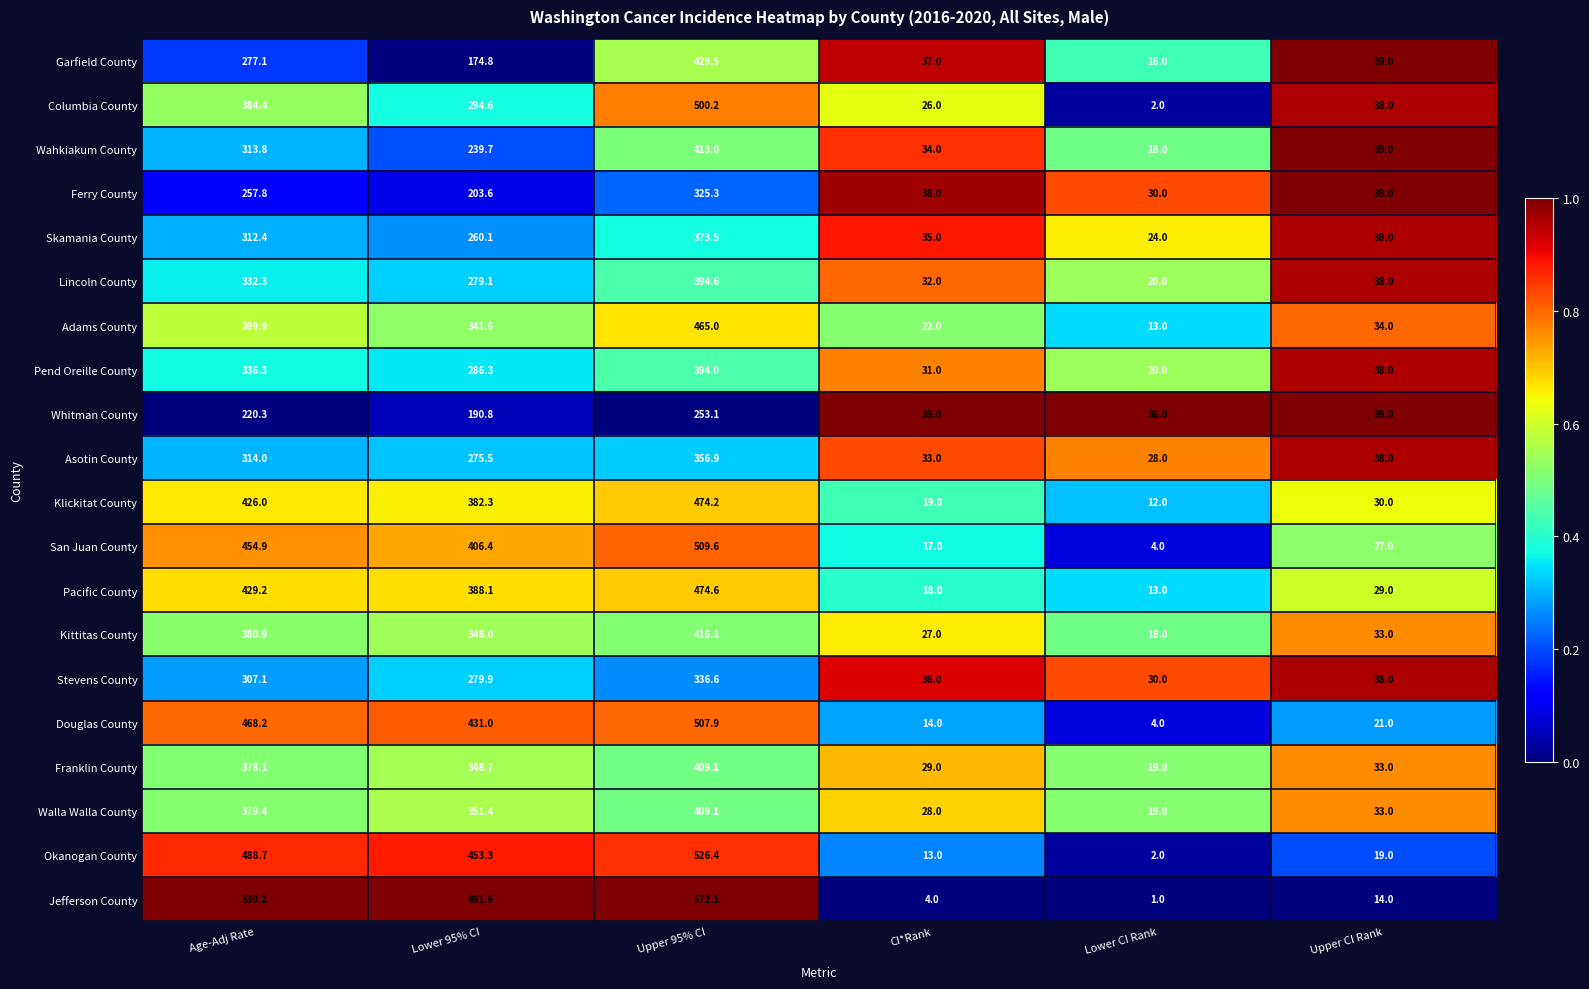

What is the sum of the Adams County values at Lower 95% CI and Age-Adj Rate?

741.5